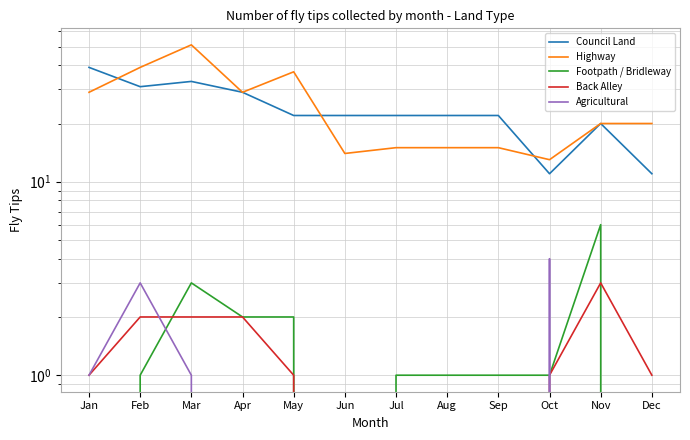

Reading left to right, transcribe all the data shown in this chart.

Council Land: Jan=39	Feb=31	Mar=33	Apr=29	May=22	Jun=22	Jul=22	Aug=22	Sep=22	Oct=11	Nov=20	Dec=11
Highway: Jan=29	Feb=39	Mar=51	Apr=29	May=37	Jun=14	Jul=15	Aug=15	Sep=15	Oct=13	Nov=20	Dec=20
Footpath / Bridleway: Jan=0	Feb=1	Mar=3	Apr=2	May=2	Jun=0	Jul=1	Aug=1	Sep=1	Oct=1	Nov=6	Dec=0
Back Alley: Jan=1	Feb=2	Mar=2	Apr=2	May=1	Jun=0	Jul=0	Aug=0	Sep=0	Oct=1	Nov=3	Dec=1
Agricultural: Jan=1	Feb=3	Mar=1	Apr=0	May=0	Jun=0	Jul=0	Aug=0	Sep=0	Oct=4	Nov=0	Dec=0